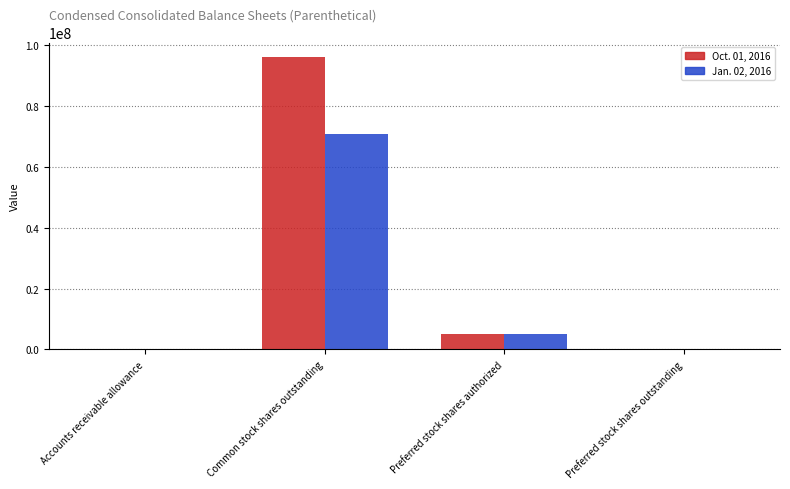

The Jan. 02, 2016 series shows 917 at Accounts receivable allowance. True or false?

True